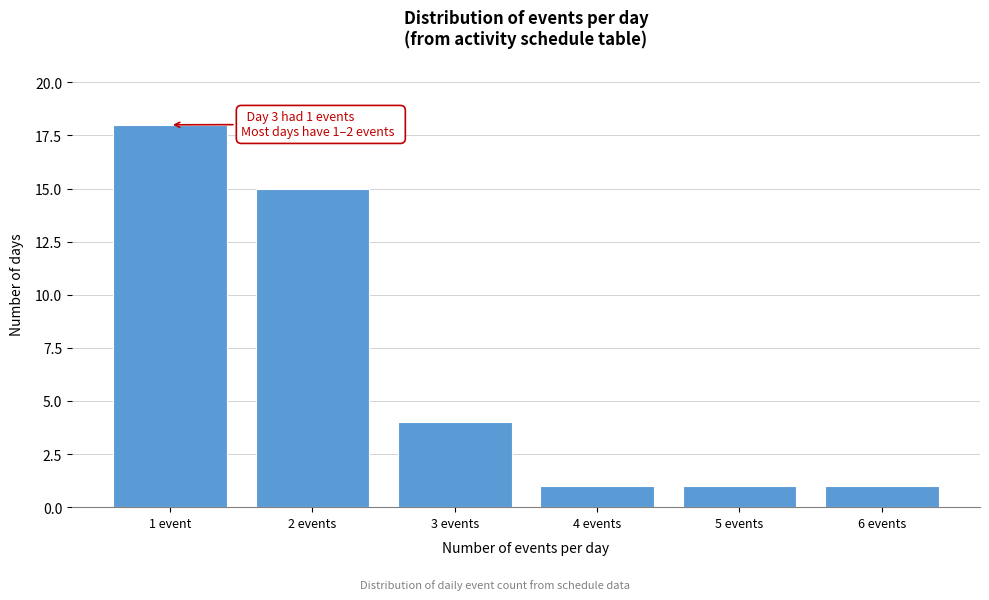

Reading right to left, what are all the values shown in this chart?

1	1	1	4	15	18